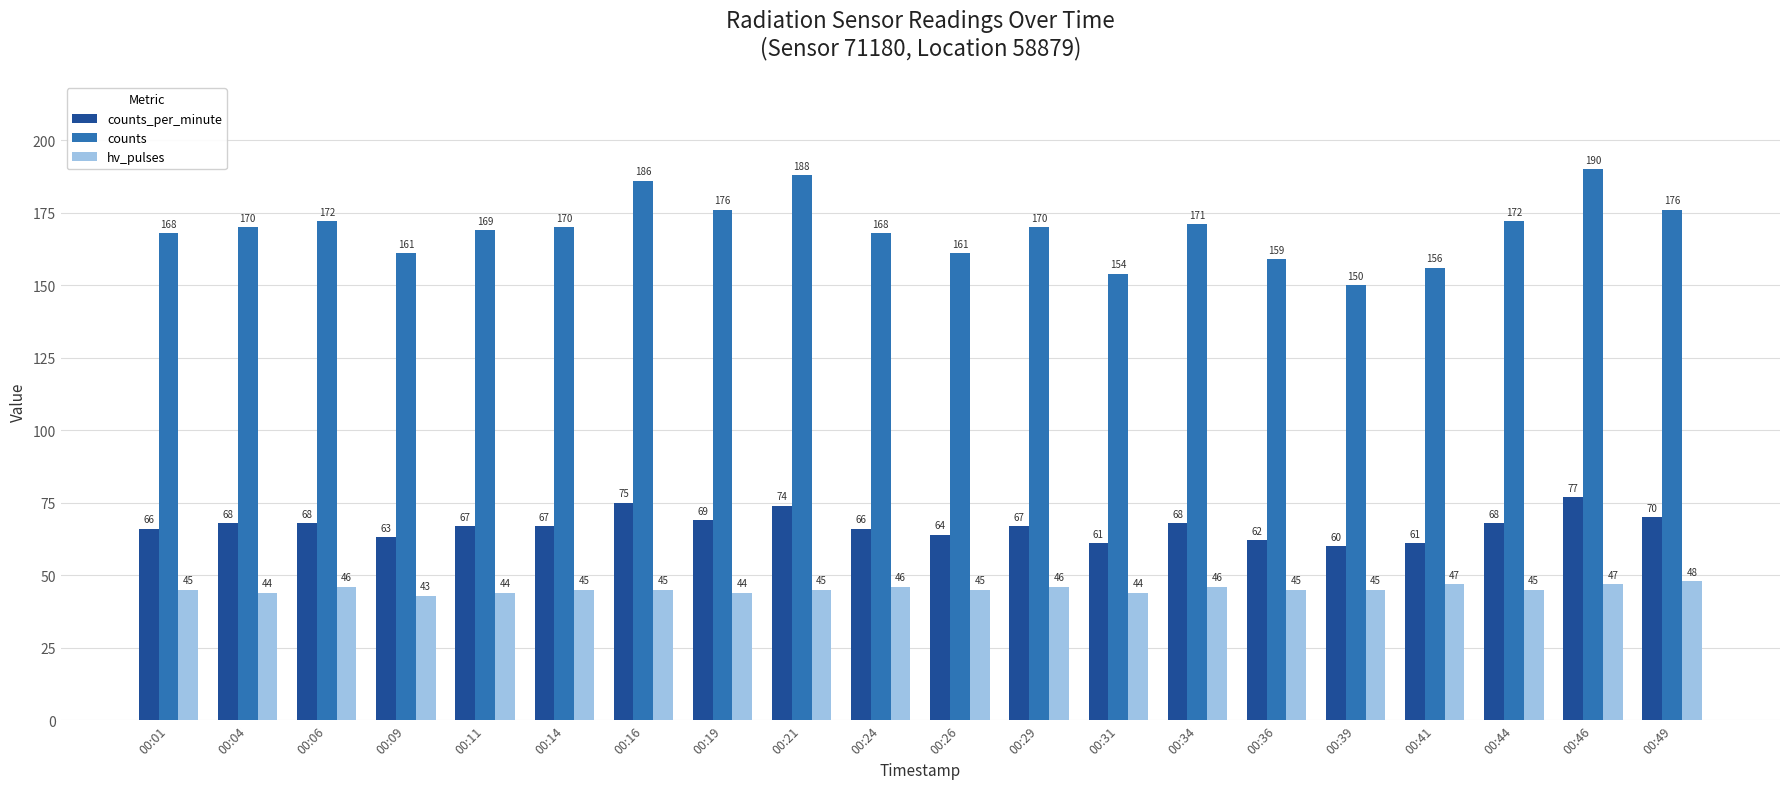

How many bars are there in total?

60